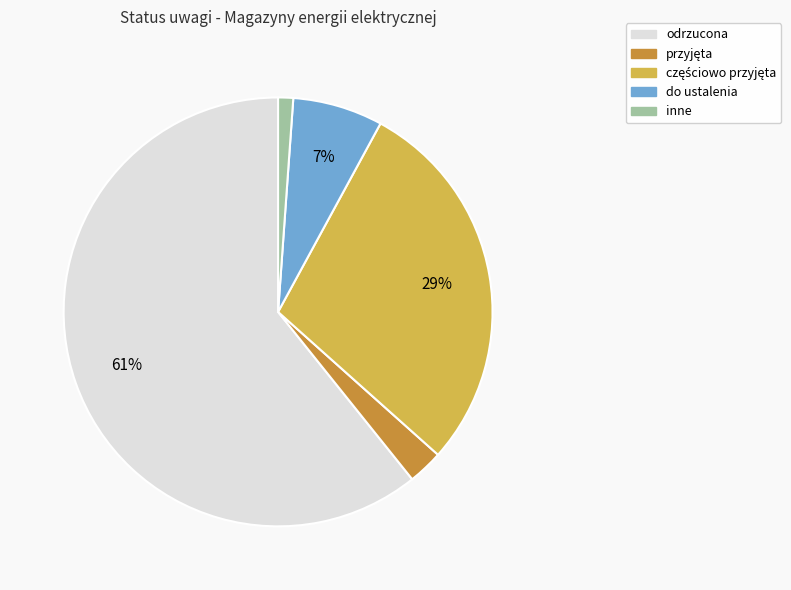

To the nearest percent, what percentage of the pie is inne?

1%